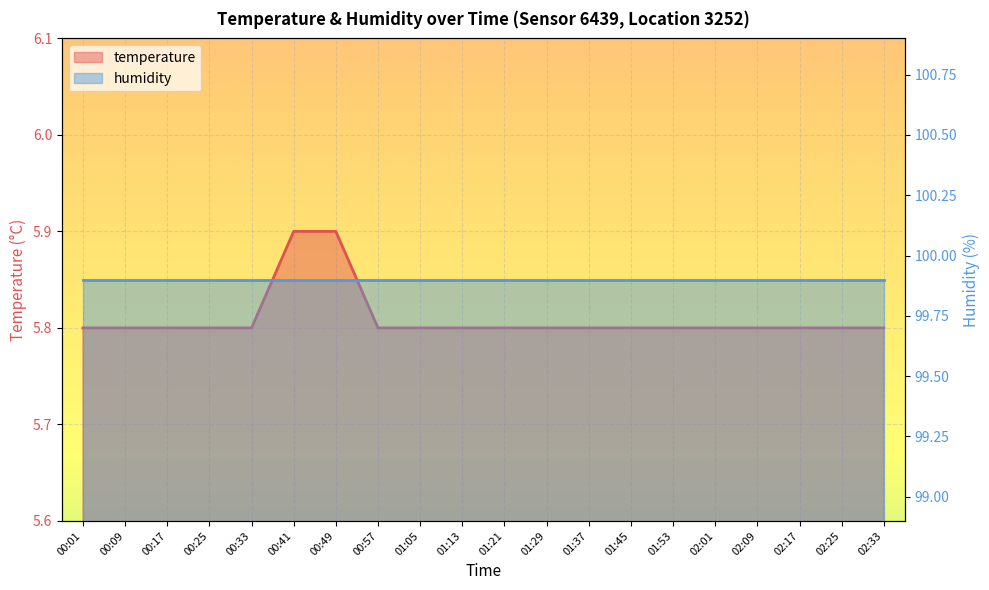

What is the label of the 6th point from the right?

01:53